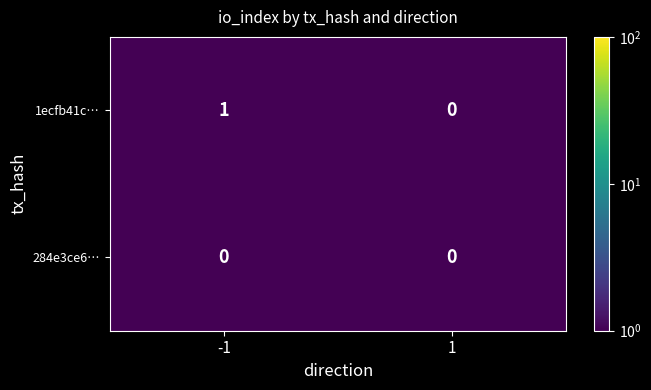

Which category has the highest value across all series?

-1